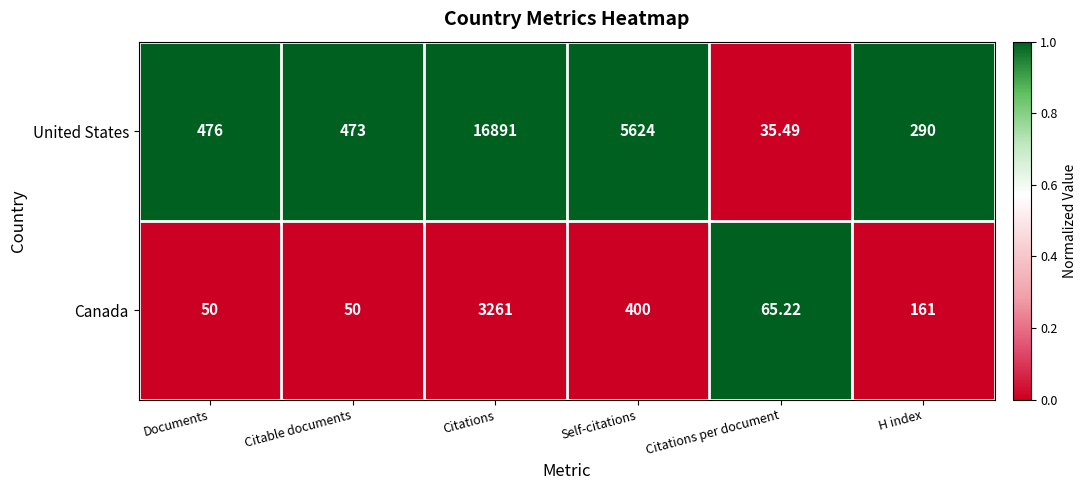

Which series has the widest spread of values?

United States